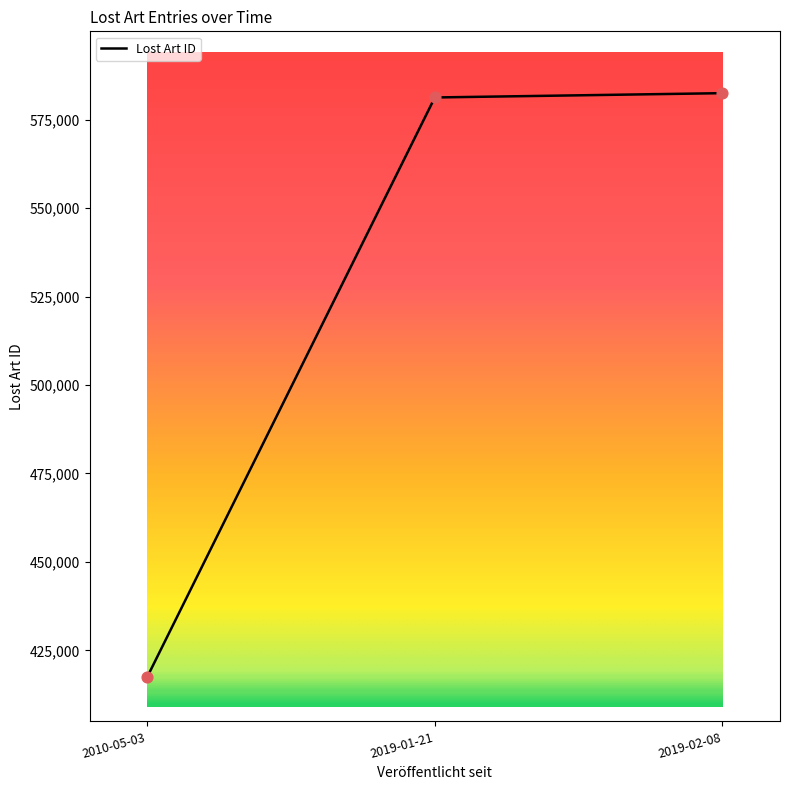

What is the change in value from 2019-01-21 to 2019-02-08?

+1217